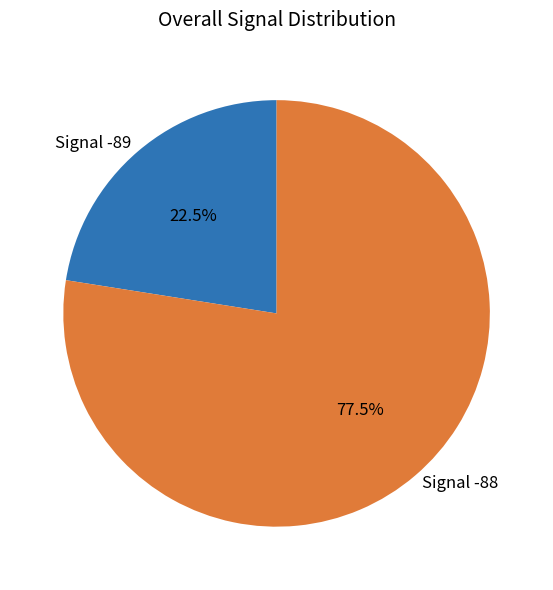

Rank the categories by value from highest to lowest.

Signal -88, Signal -89